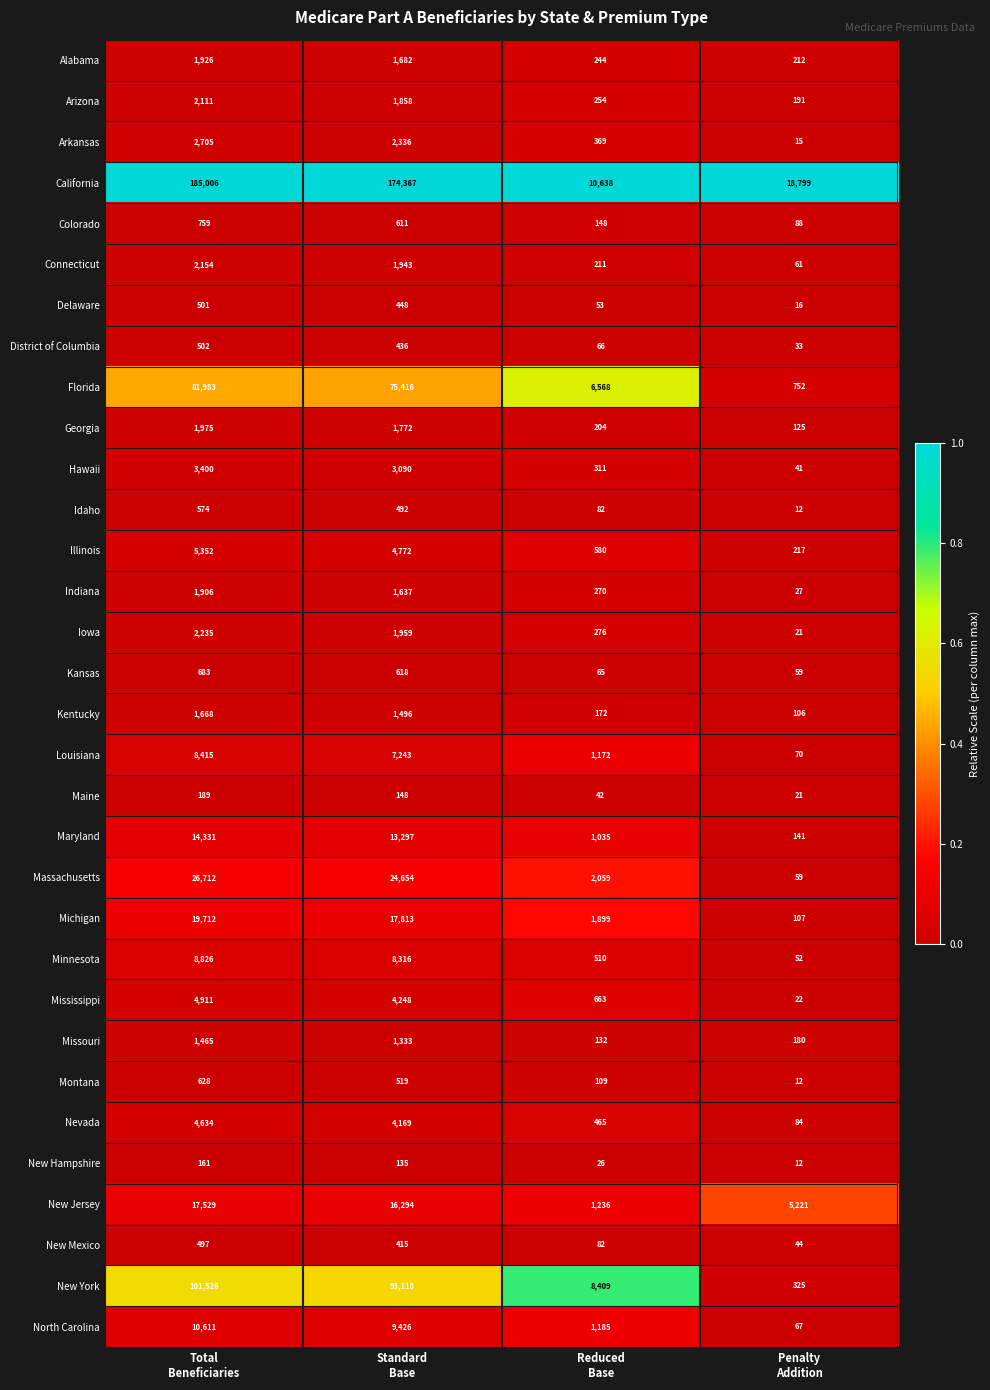

Between Standard
Base and Penalty
Addition, which series saw the biggest shift?

California